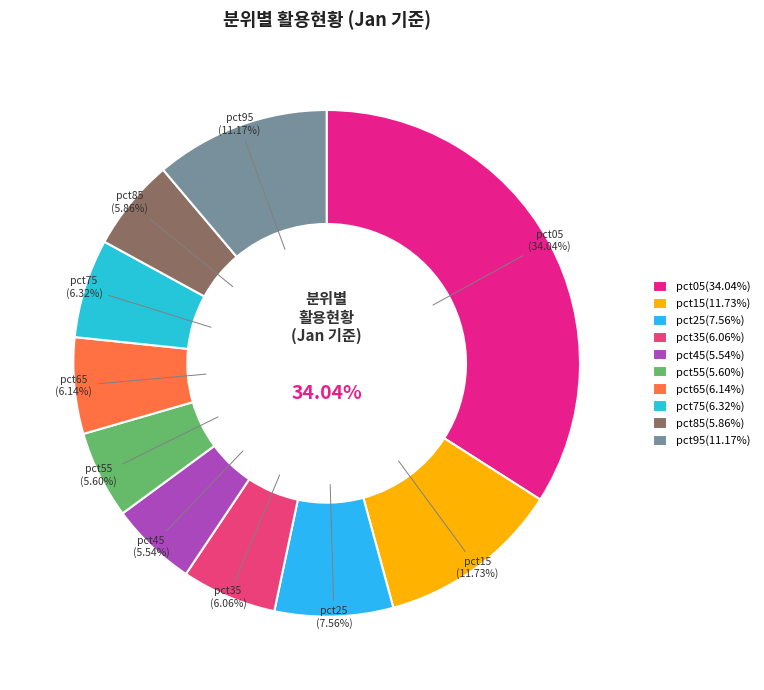

Between pct55 and pct45, which is larger?

pct55